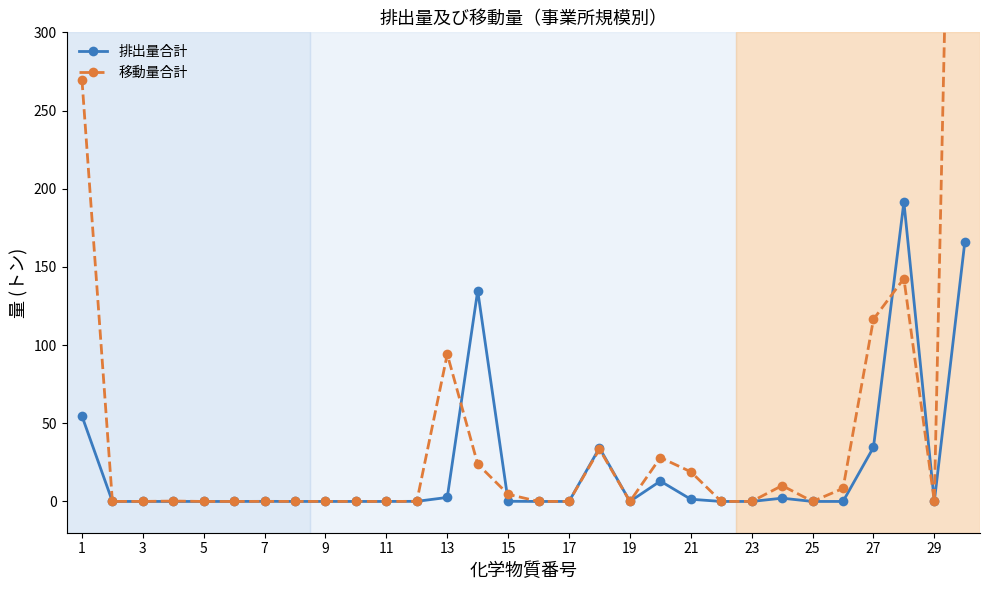

The 排出量合計 series shows 34.6 at 27. True or false?

True